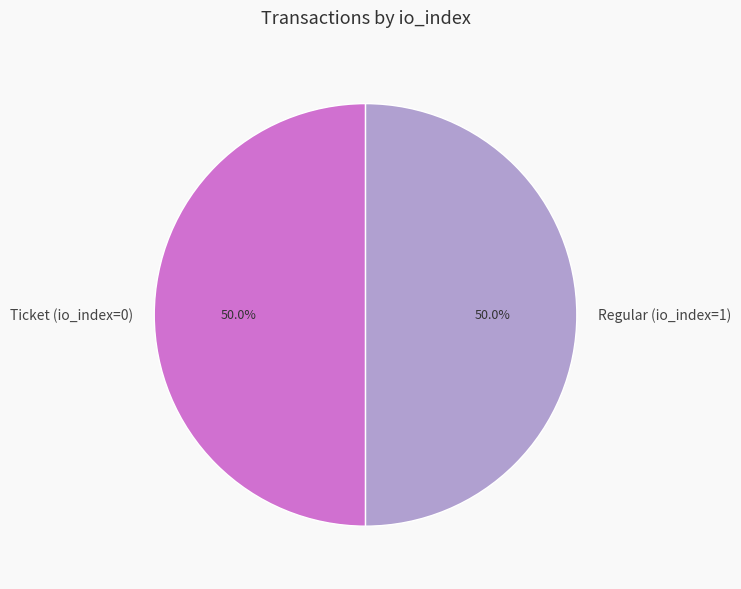

What is the total percentage of Ticket (io_index=0) and Regular (io_index=1)?

100.0%